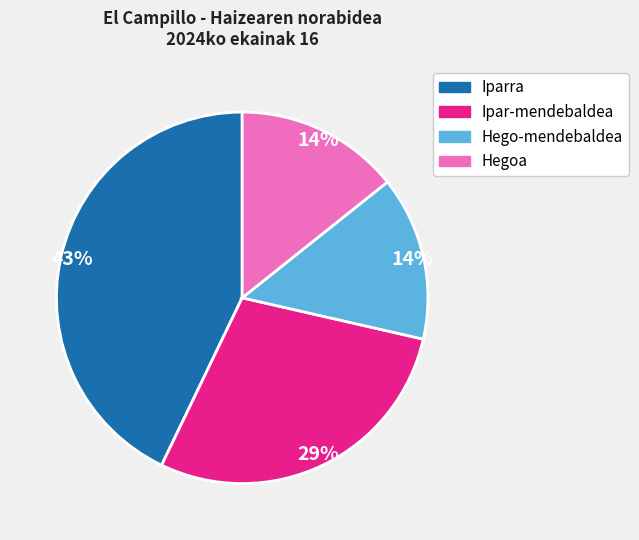

Count the number of slices in the pie.

4